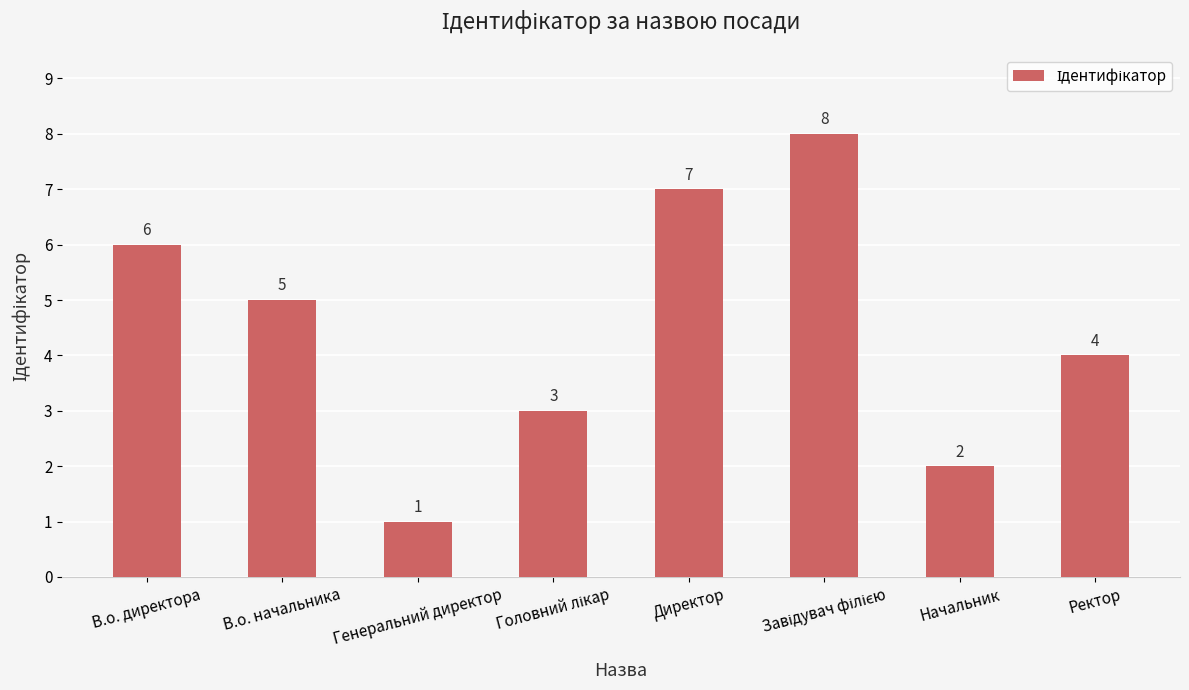

Are the bars grouped side by side (vs. stacked)?

No